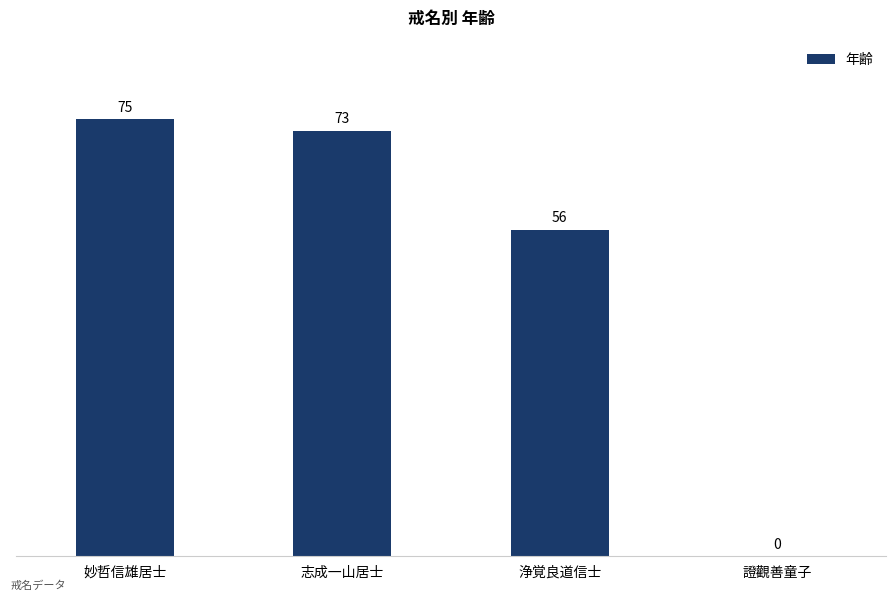

Reading left to right, list all the values displayed in this chart.

妙哲信雄居士=75	志成一山居士=73	浄覚良道信士=56	證觀善童子=0